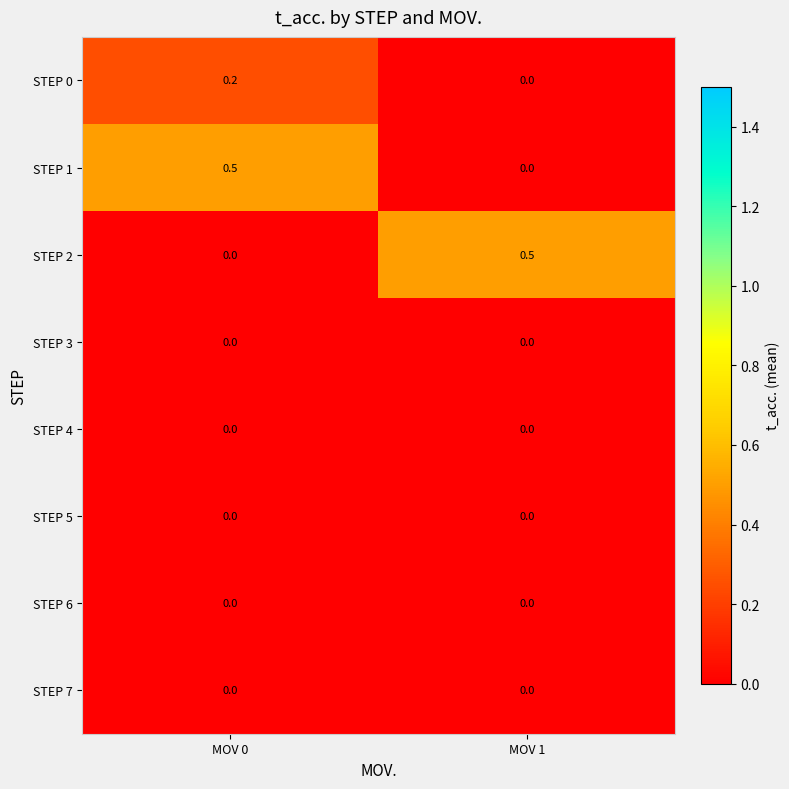

What is the spread (max minus min) of values at MOV 0?

0.5